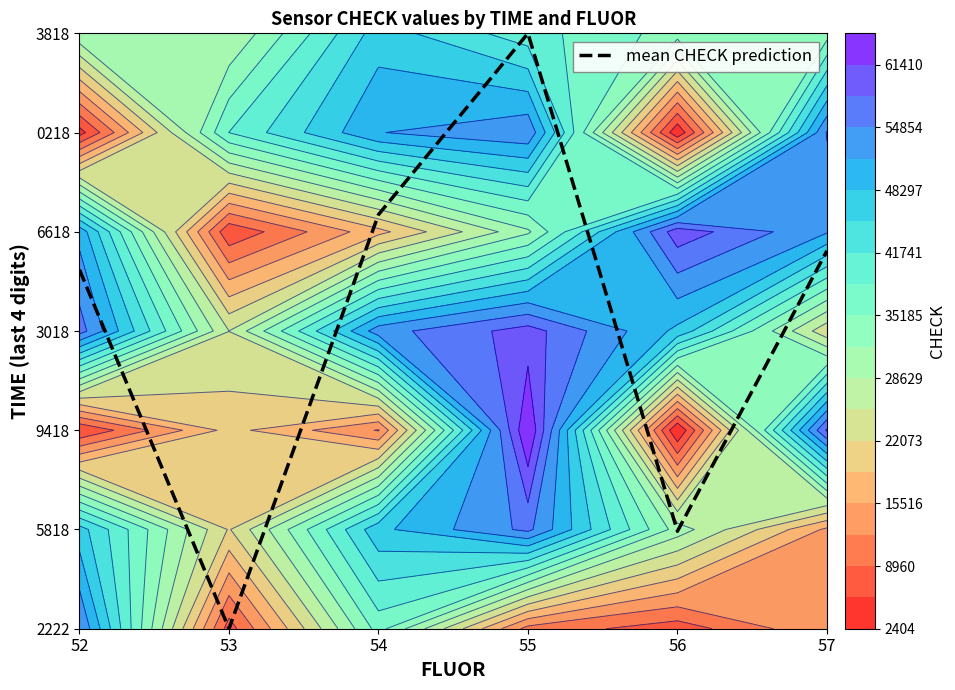

What is the change in value from 52 to 57?

+0.2